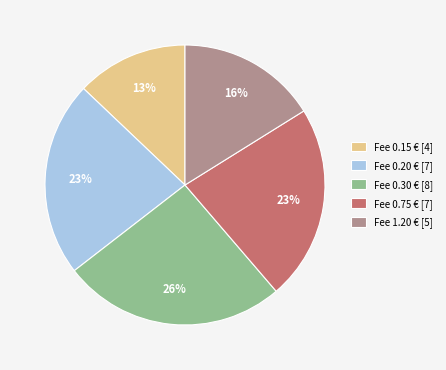

Which category has the smallest portion of the pie?

Fee 0.15 € [4]